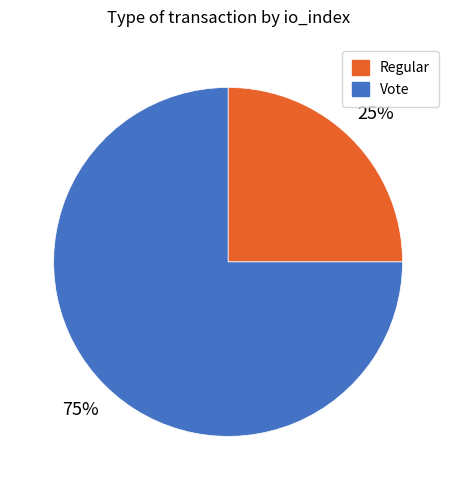

Do Regular and Vote together represent more than half of the pie?

Yes